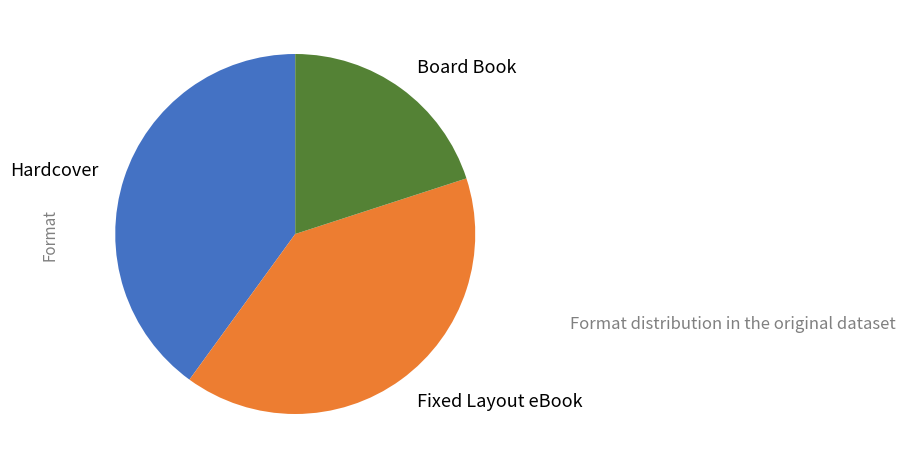

True or false: Fixed Layout eBook accounts for 40% of the total.

True